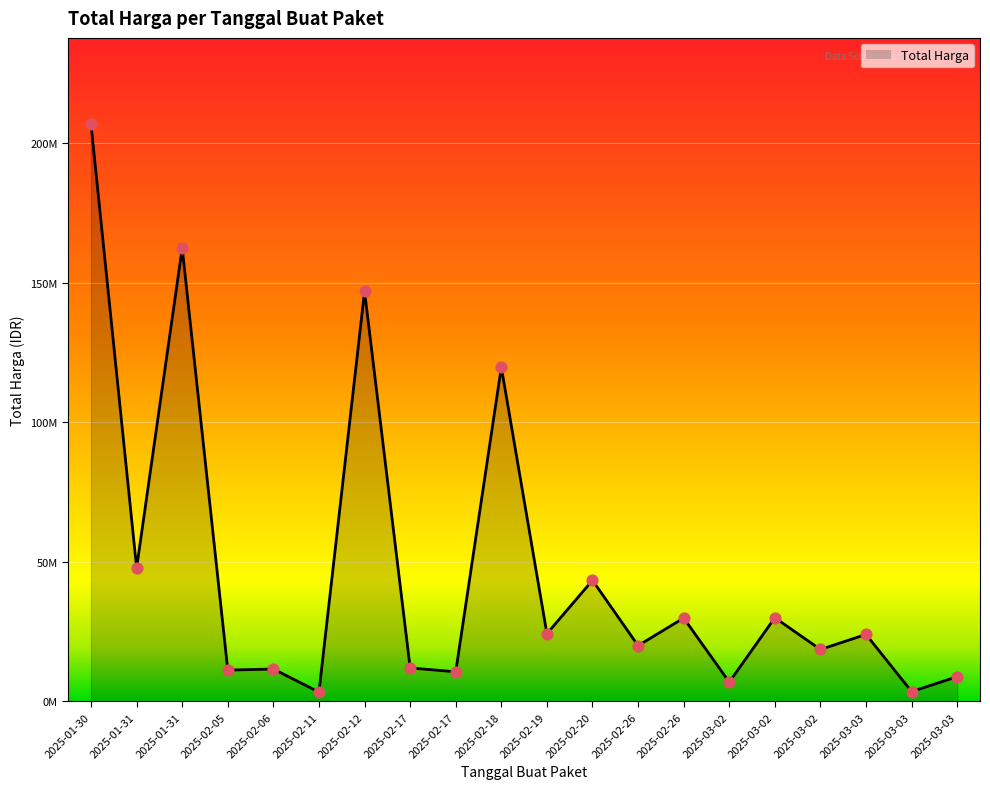

Does the chart have visible grid lines?

Yes